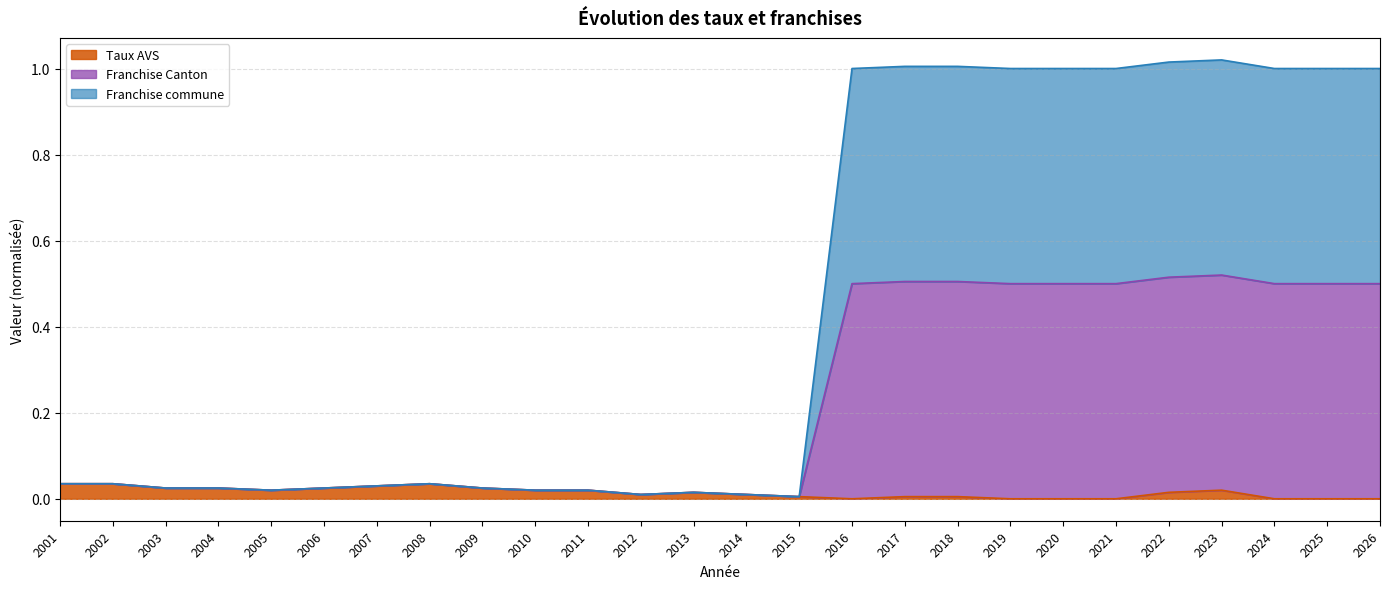

Does the chart have visible grid lines?

Yes